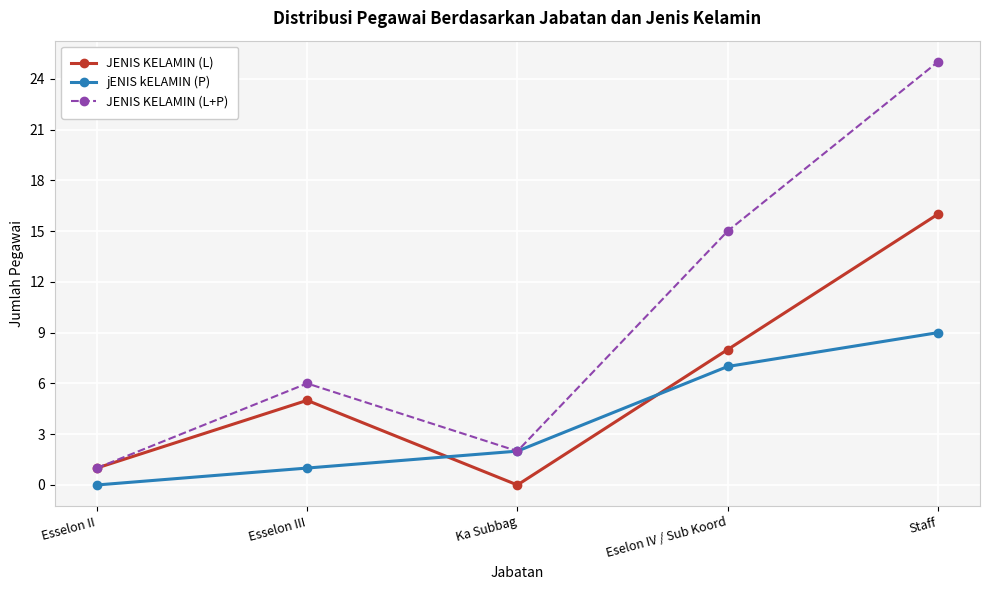

What is the difference between the second highest and second lowest values in the jENIS kELAMIN (P) series?

6